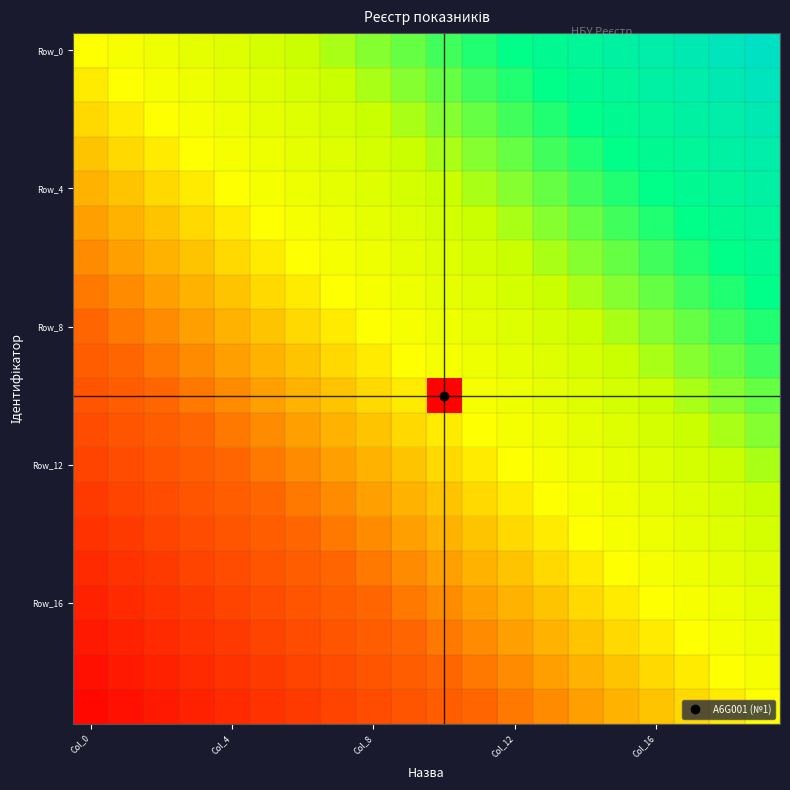

Which series has the largest total across all categories?

Row_0